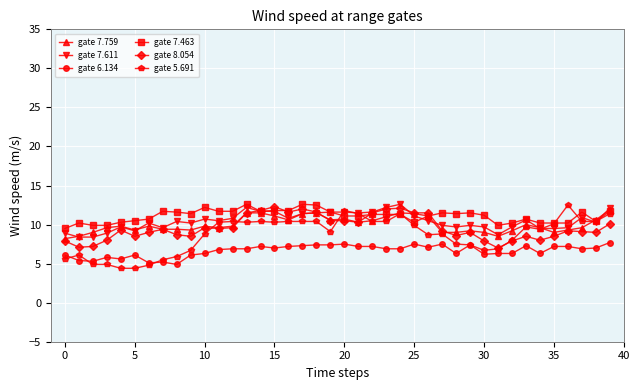

True or false: gate 7.611 and gate 6.134 intersect in this chart.

False